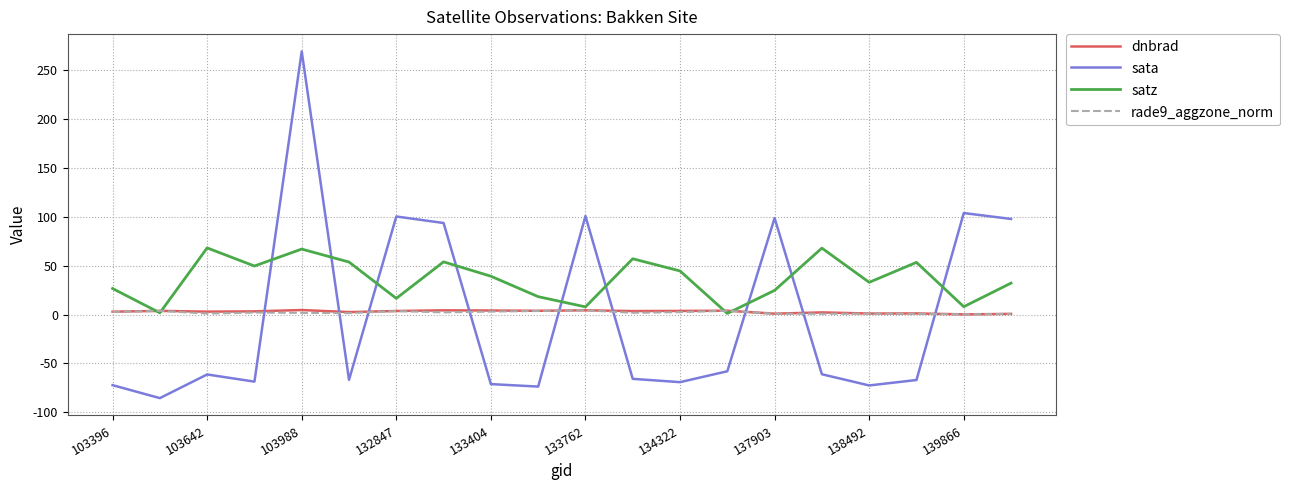

Which series has the largest range (max minus min)?

sata